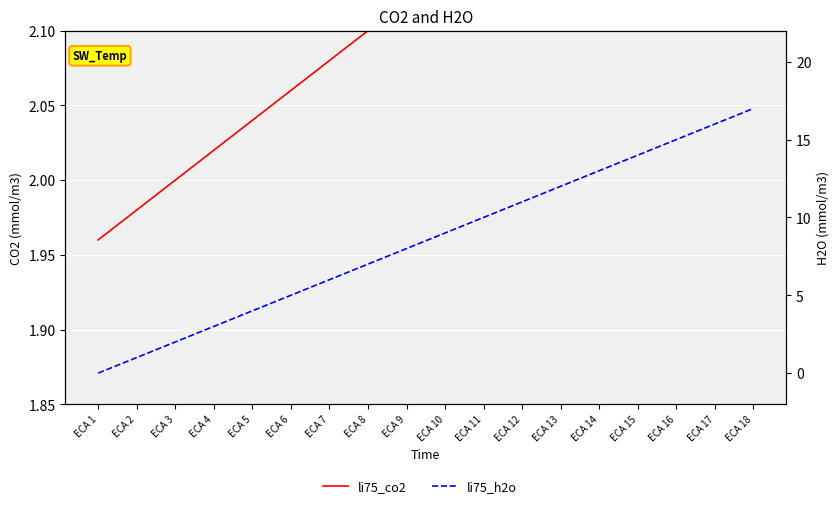

Reading right to left, transcribe all the data shown in this chart.

li75_co2: 2.3	2.3	2.3	2.2	2.2	2.2	2.2	2.2	2.1	2.1	2.1	2.1	2.1	2.0	2.0	2.0	2.0	2.0
li75_h2o: 17.0	16.0	15.0	14.0	13.0	12.0	11.0	10.0	9.0	8.0	7.0	6.0	5.0	4.0	3.0	2.0	1.0	0.0